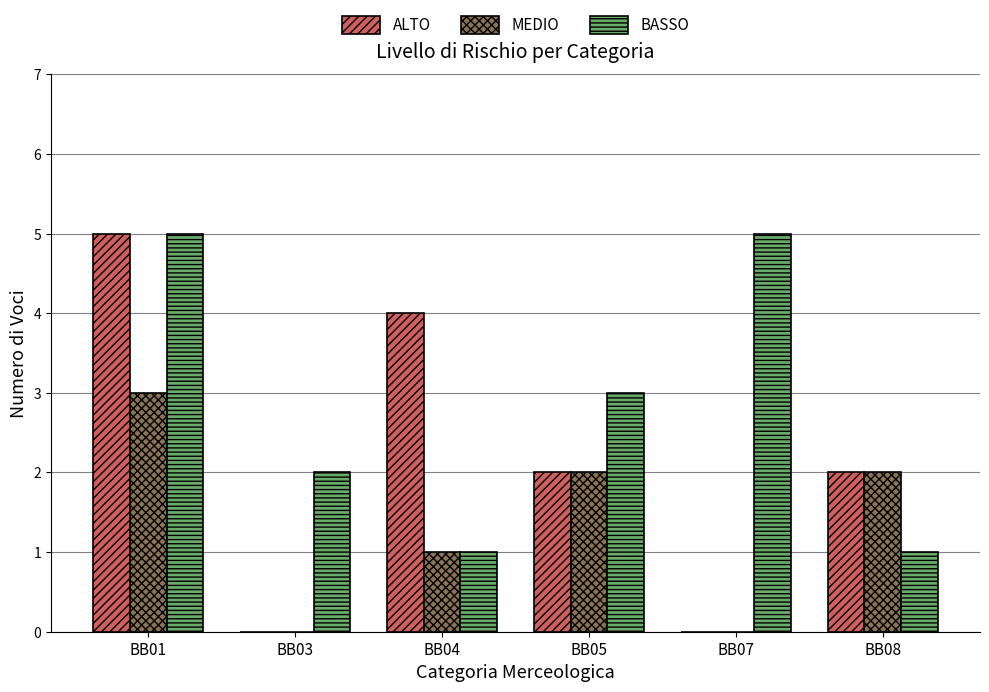

What is the maximum value for BASSO?

5